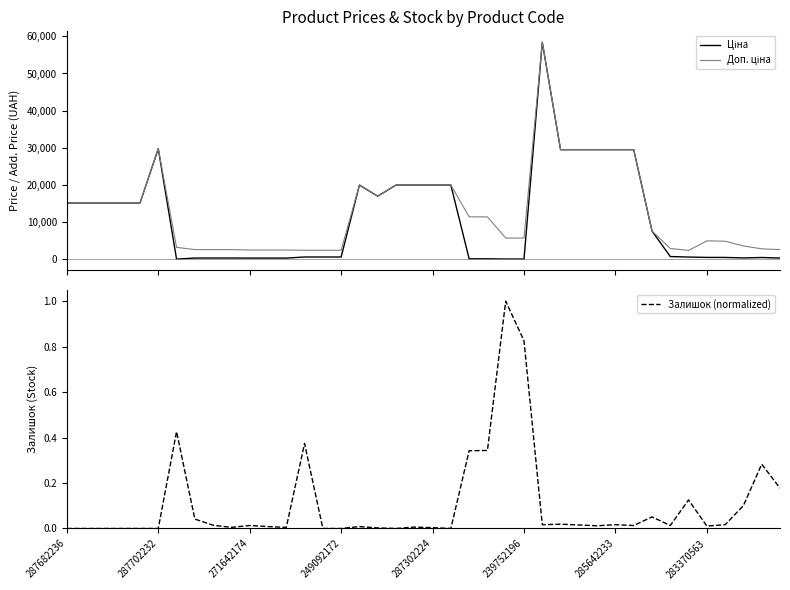

True or false: Доп. ціна and Залишок (normalized) intersect in this chart.

False